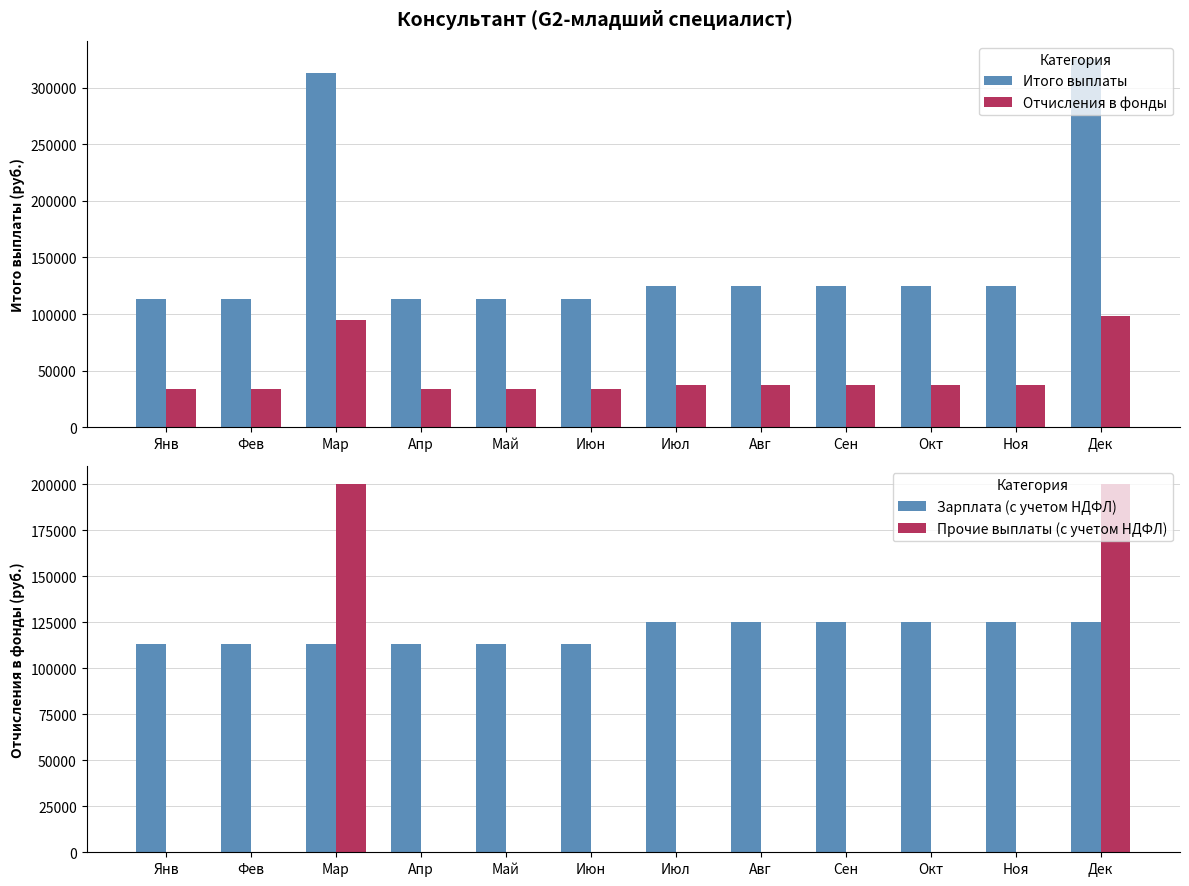

Reading left to right, transcribe all the data shown in this chart.

Итого выплаты: Янв=113000	Фев=113000	Мар=313000	Апр=113000	Май=113000	Июн=113000	Июл=125000	Авг=125000	Сен=125000	Окт=125000	Ноя=125000	Дек=325000
Отчисления в фонды: Янв=34126	Фев=34126	Мар=94526	Апр=34126	Май=34126	Июн=34126	Июл=37750	Авг=37750	Сен=37750	Окт=37750	Ноя=37750	Дек=98150
Зарплата (с учетом НДФЛ): Янв=113000	Фев=113000	Мар=113000	Апр=113000	Май=113000	Июн=113000	Июл=125000	Авг=125000	Сен=125000	Окт=125000	Ноя=125000	Дек=125000
Прочие выплаты (с учетом НДФЛ): Янв=0	Фев=0	Мар=200000	Апр=0	Май=0	Июн=0	Июл=0	Авг=0	Сен=0	Окт=0	Ноя=0	Дек=200000